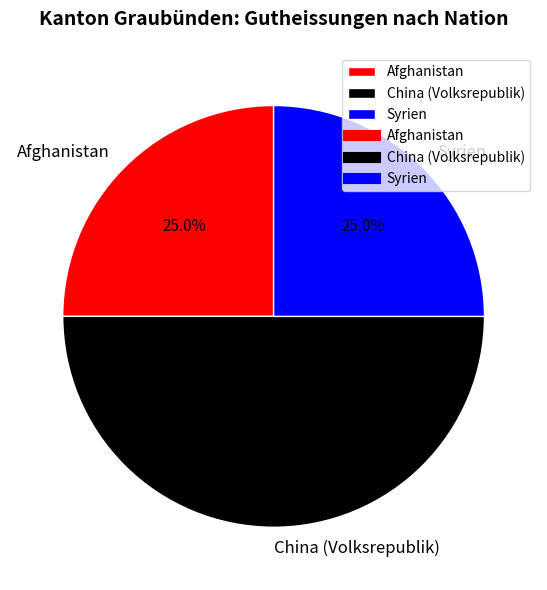

How many slices are in this pie chart?

3